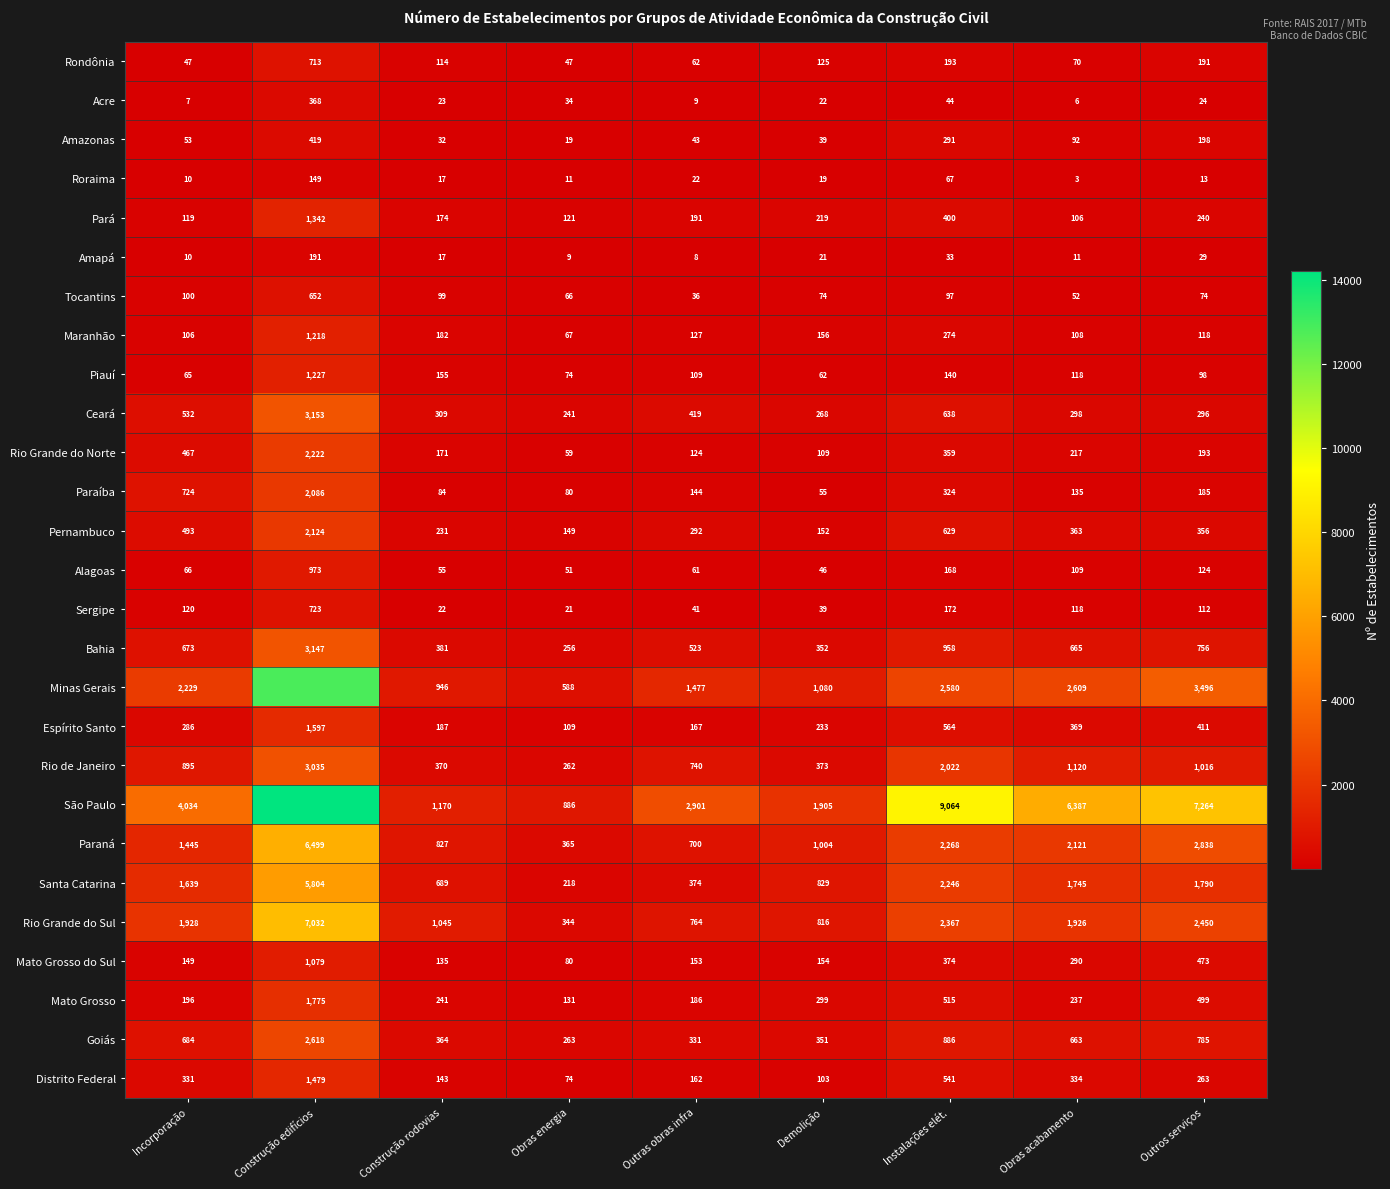

What is the difference between the highest and lowest values at Outras obras infra?

2893